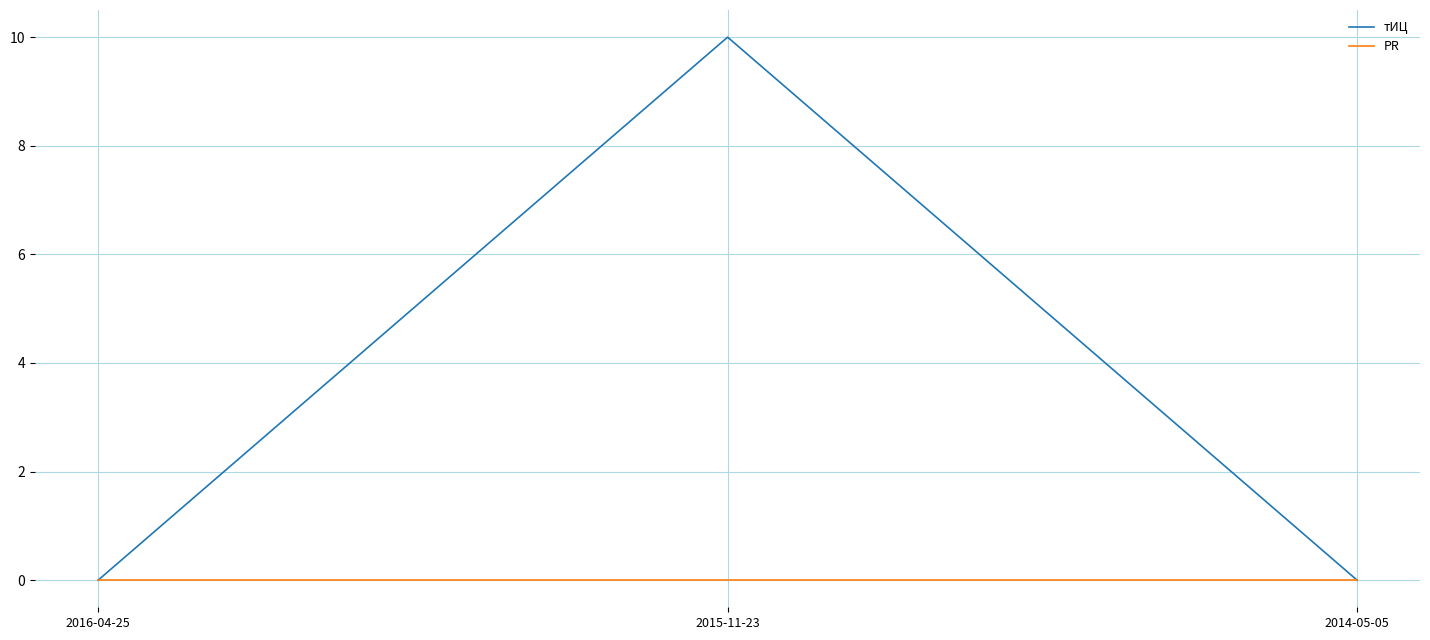

How many lines are shown in the chart?

2